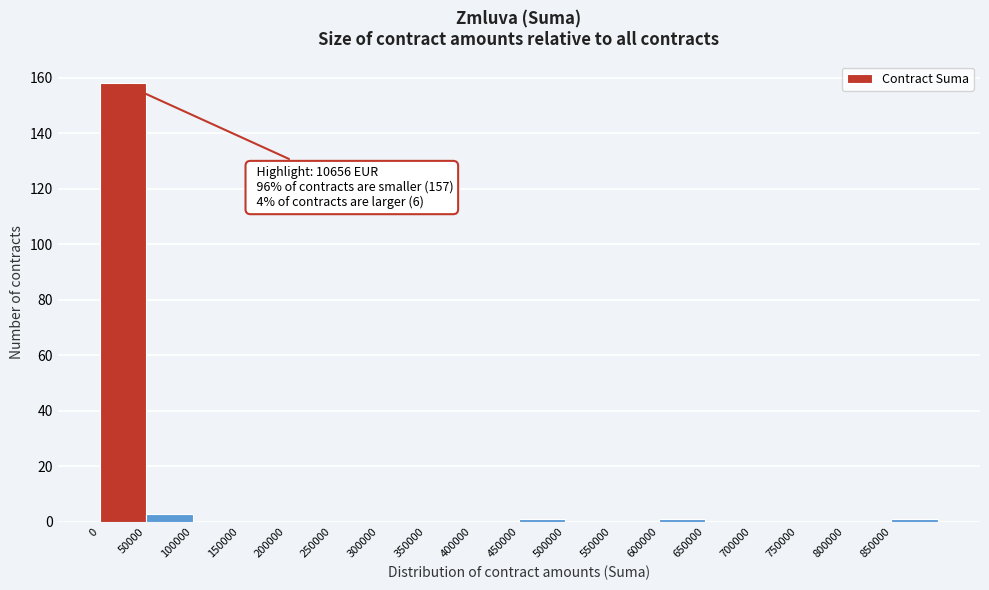

Which range on the x-axis has the tallest bar?

0 to 50000